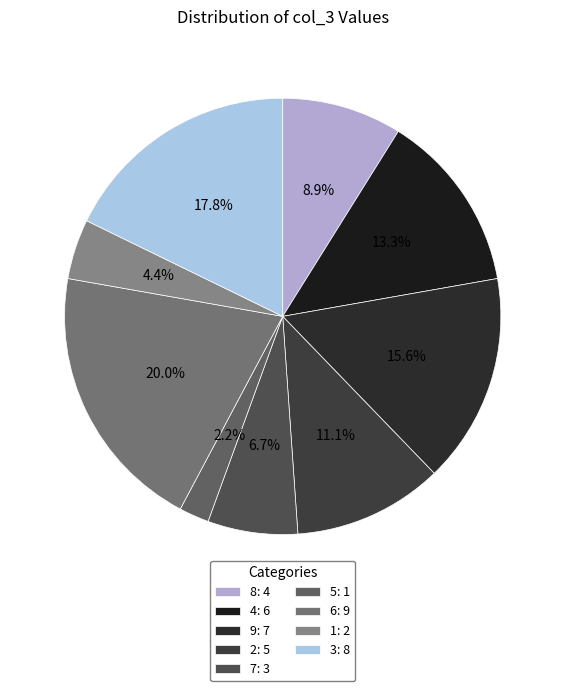

Does any single category account for the majority?

No